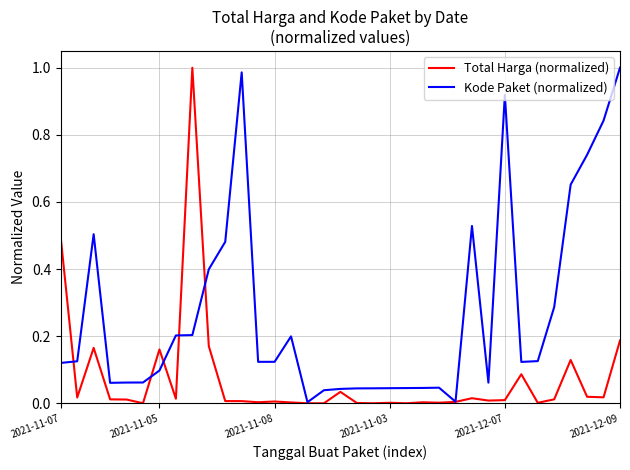

Which series has the largest total across all categories?

Kode Paket (normalized)